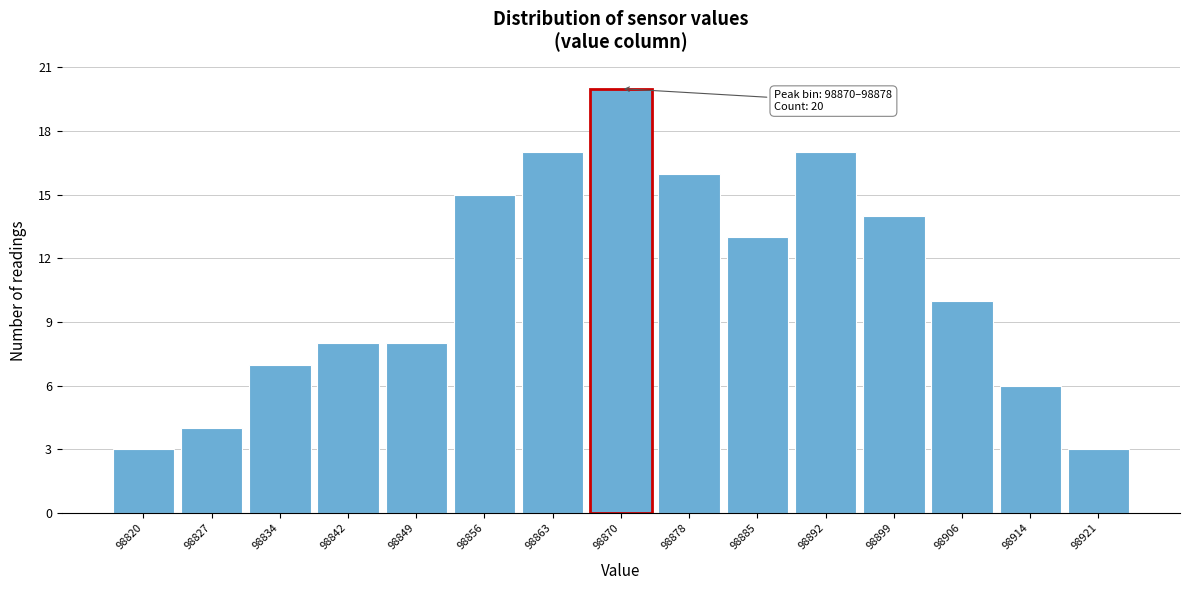

Reading right to left, transcribe all the data shown in this chart.

3	6	10	14	17	13	16	20	17	15	8	8	7	4	3